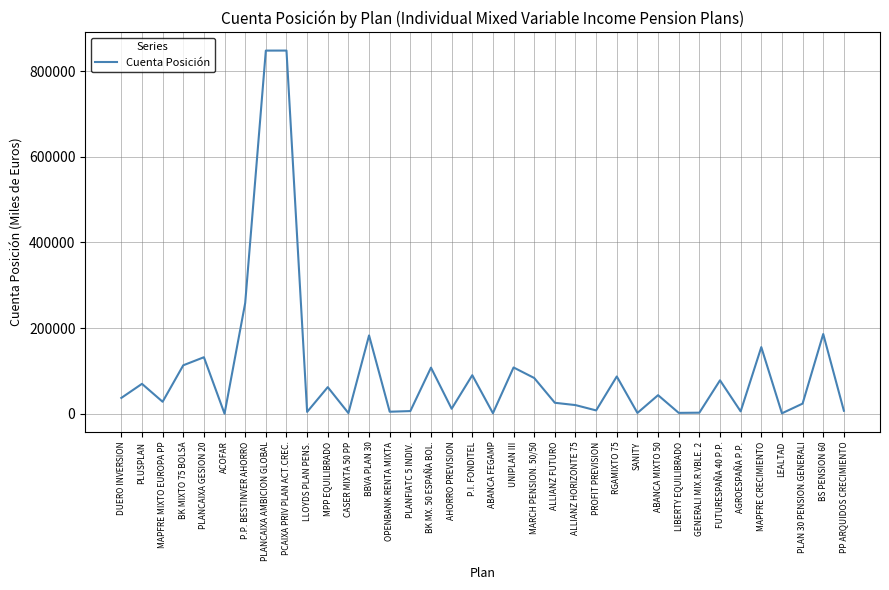

At which category does the data reach its first local peak?

PLUSPLAN